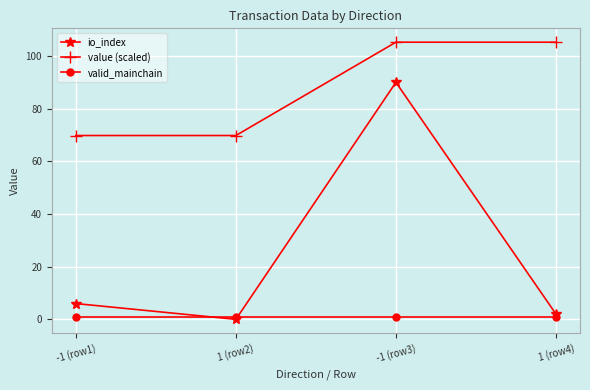

At which label is io_index closest to 45?

-1 (row1)